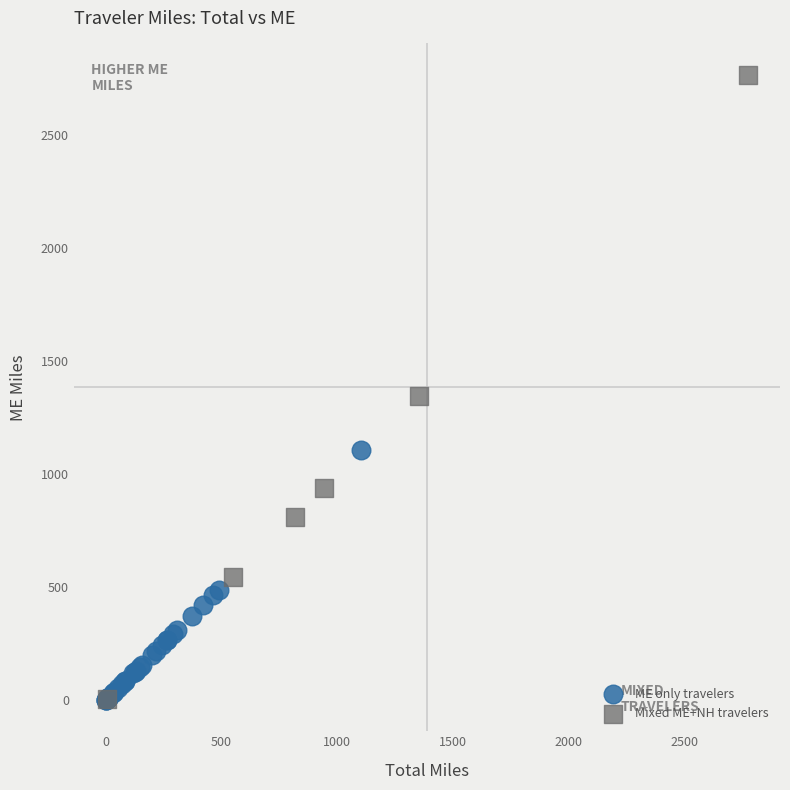

Which series contains the highest Y value?

Mixed ME+NH travelers